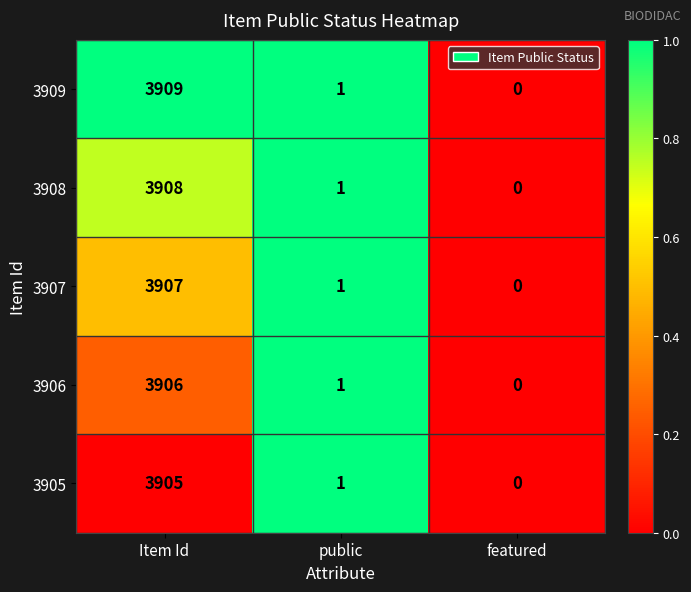

At which label does 3906 first exceed 1?

Item Id